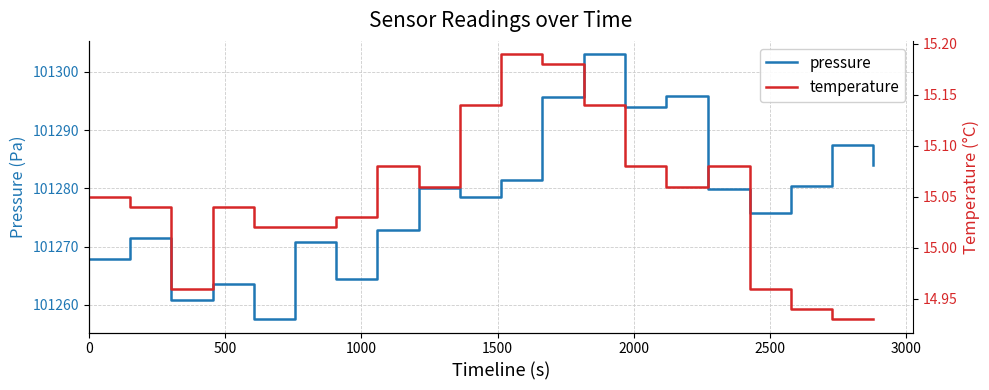

Reading right to left, what are all the values shown in this chart?

pressure: 101284.0	101287.5	101280.4	101275.8	101279.9	101295.8	101293.9	101303.0	101295.6	101281.5	101278.4	101280.0	101272.8	101264.5	101270.8	101257.5	101263.5	101260.8	101271.4	101267.8
temperature: 14.9	14.9	14.9	15.0	15.1	15.1	15.1	15.1	15.2	15.2	15.1	15.1	15.1	15.0	15.0	15.0	15.0	15.0	15.0	15.1